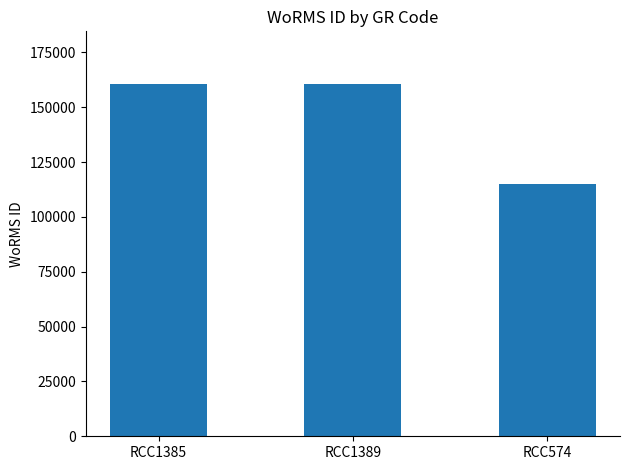

What is the difference between the values at RCC1385 and RCC574?

45455